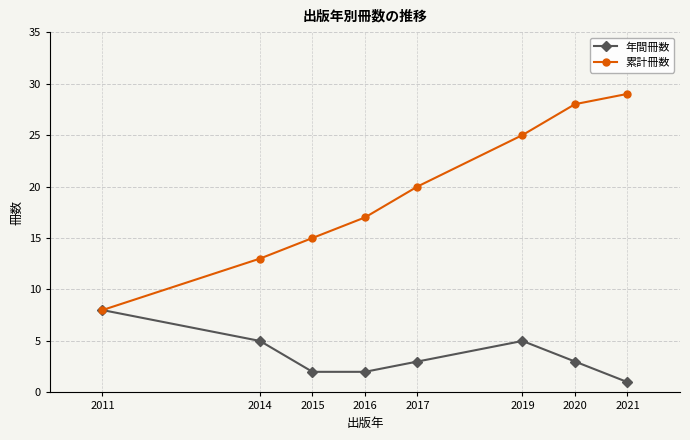

What is the value of the 年間冊数 point at the 6th from the left?

5